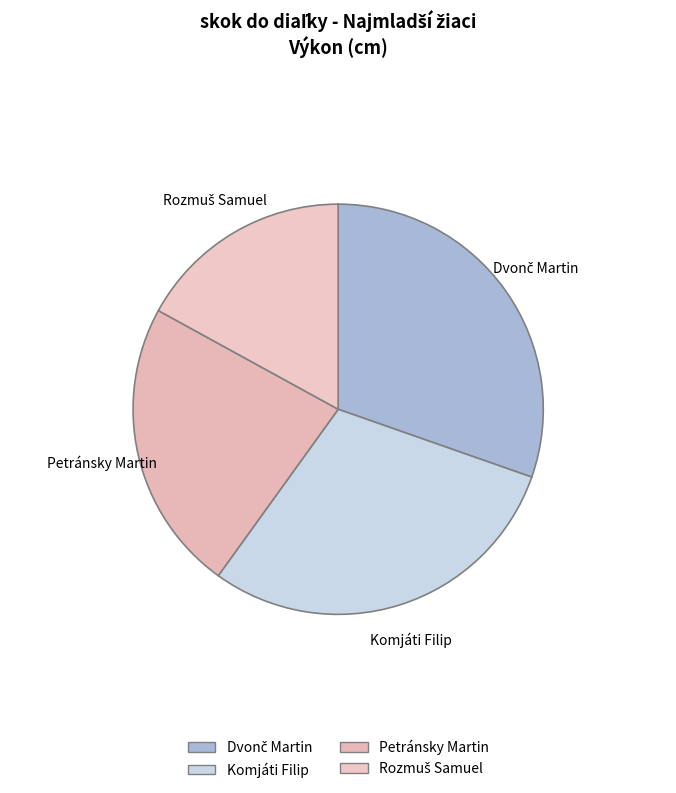

Do Komjáti Filip and Petránsky Martin together represent more than half of the pie?

Yes